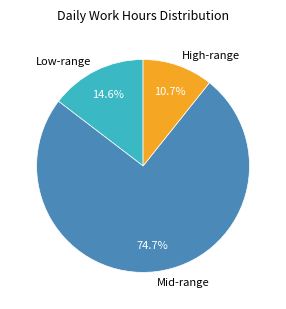

How many slices are in this pie chart?

3